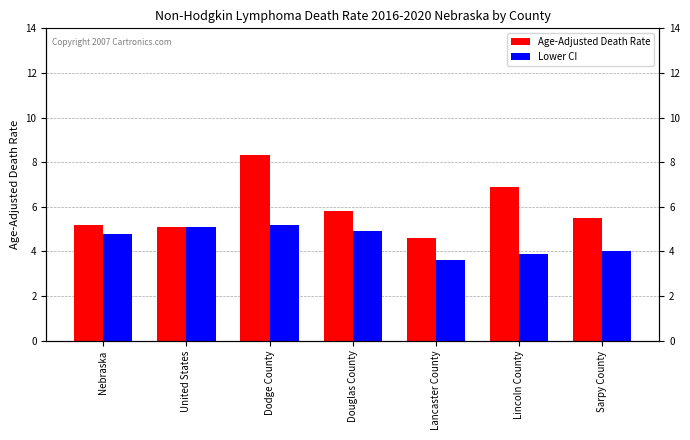

Reading left to right, what are all the values shown in this chart?

Age-Adjusted Death Rate: Nebraska=5.2	United States=5.1	Dodge County=8.3	Douglas County=5.8	Lancaster County=4.6	Lincoln County=6.9	Sarpy County=5.5
Lower CI: Nebraska=4.8	United States=5.1	Dodge County=5.2	Douglas County=4.9	Lancaster County=3.6	Lincoln County=3.9	Sarpy County=4.0